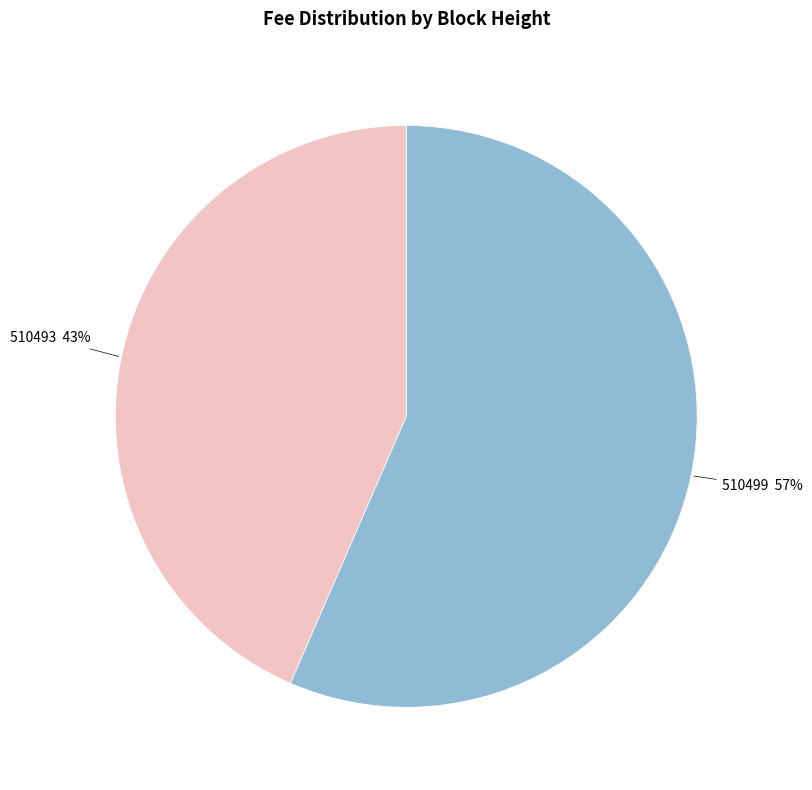

Is there any slice that represents more than half of the pie?

Yes